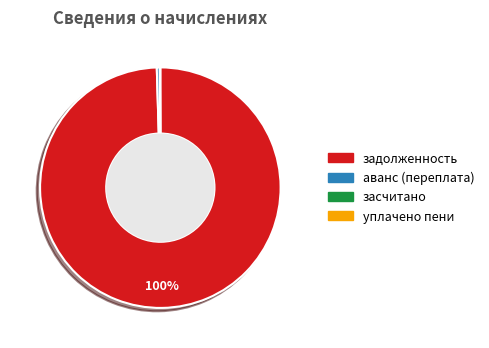

To the nearest percent, what is the average slice percentage?

25%